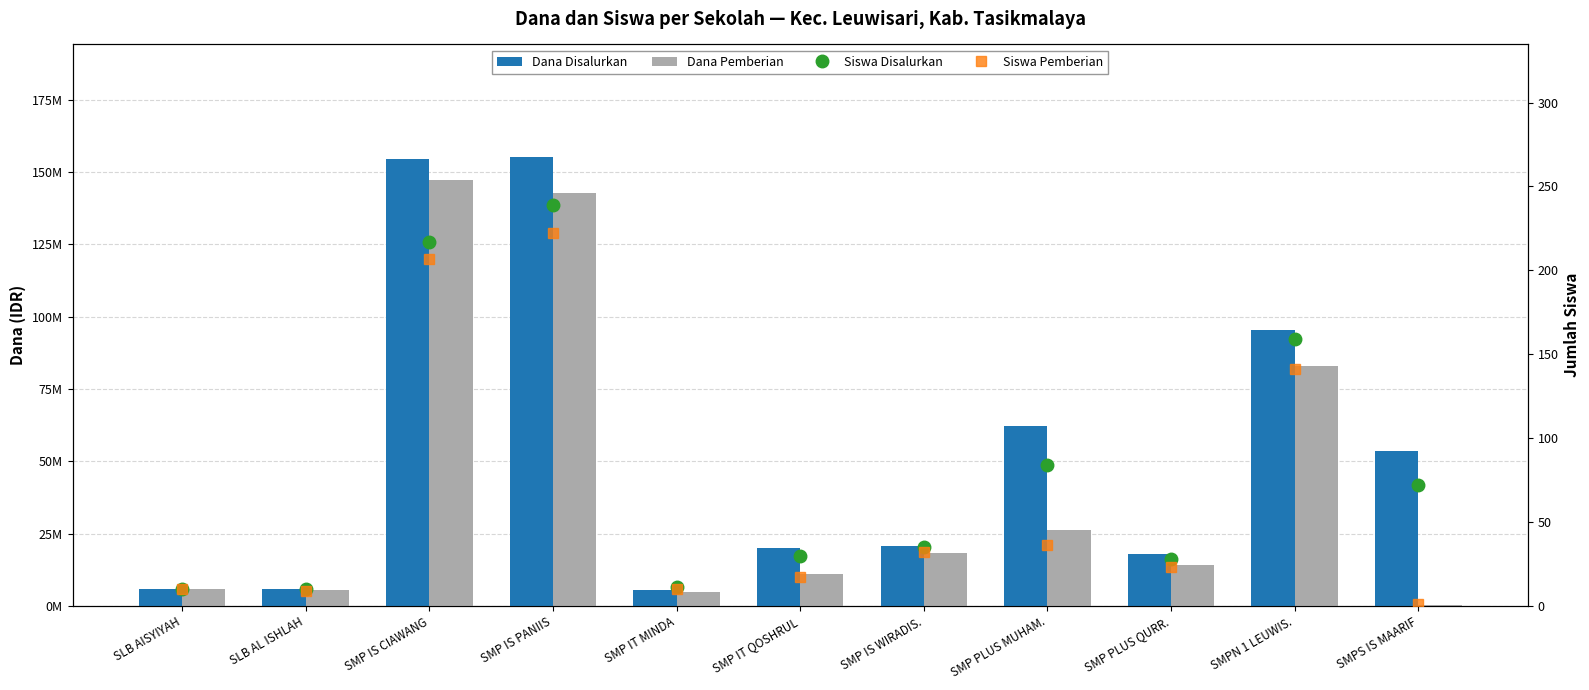

Are the bars grouped side by side (vs. stacked)?

Yes